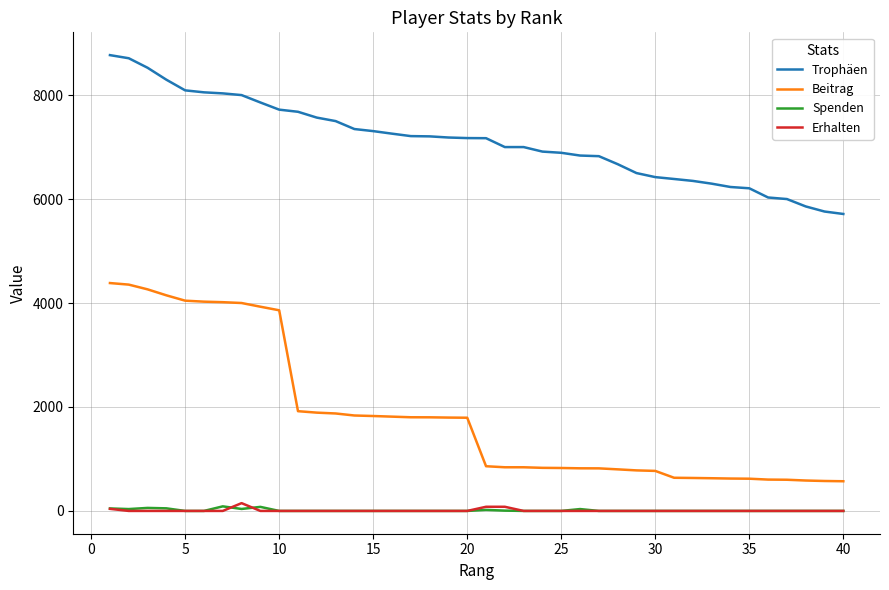

What is the difference between the second highest and second lowest values in the Trophäen series?

2949